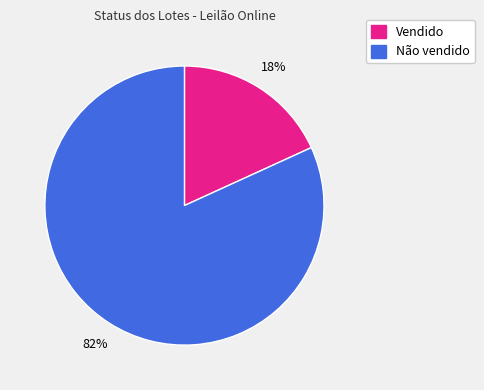

To the nearest percent, what is the average slice percentage?

50%